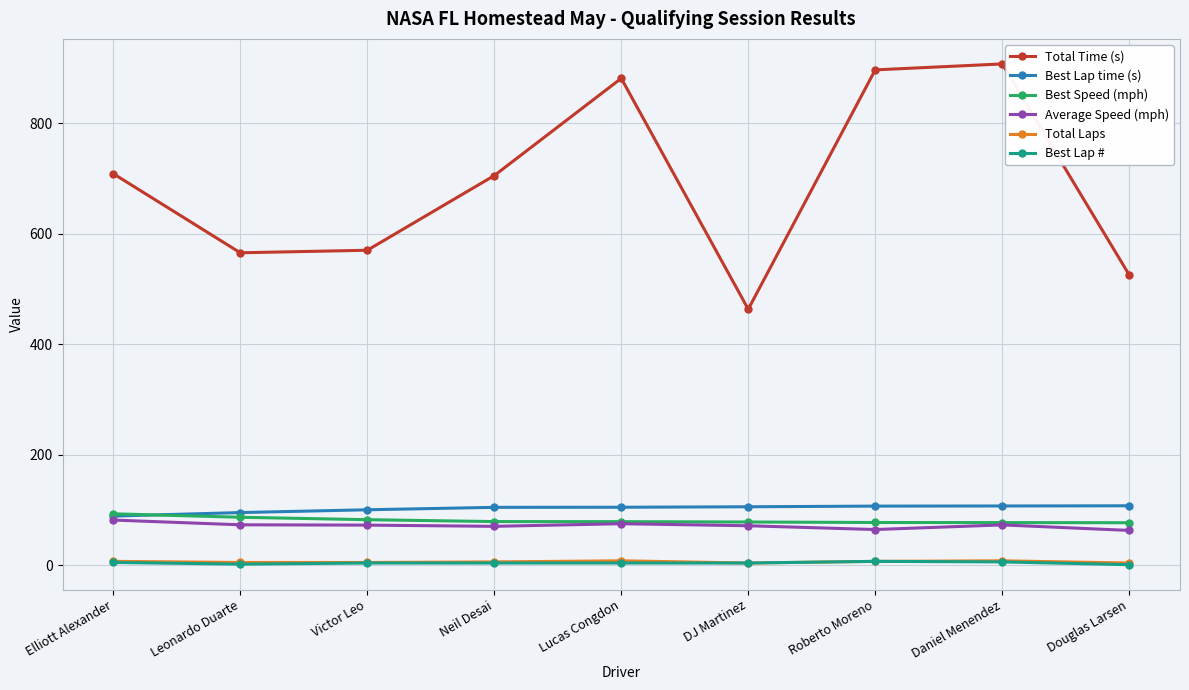

What is the difference between the maximum and second lowest values in the Best Lap # series?

5.0